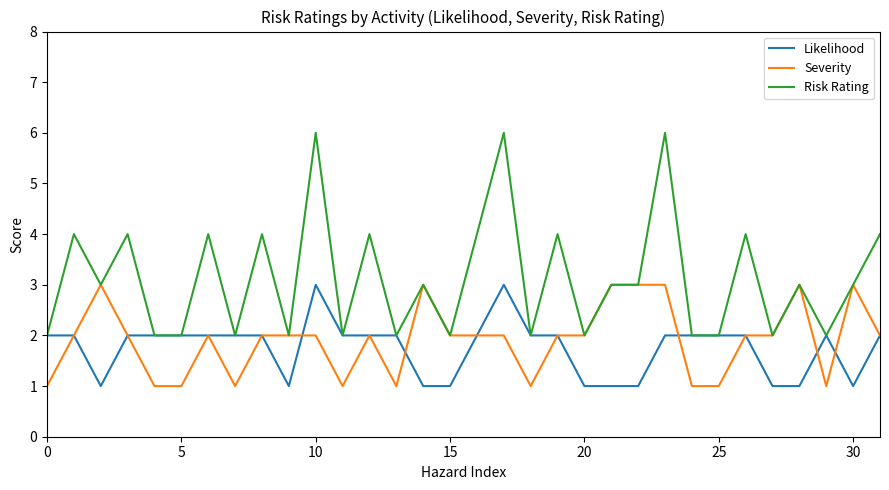

Which series has the widest spread of values?

Risk Rating